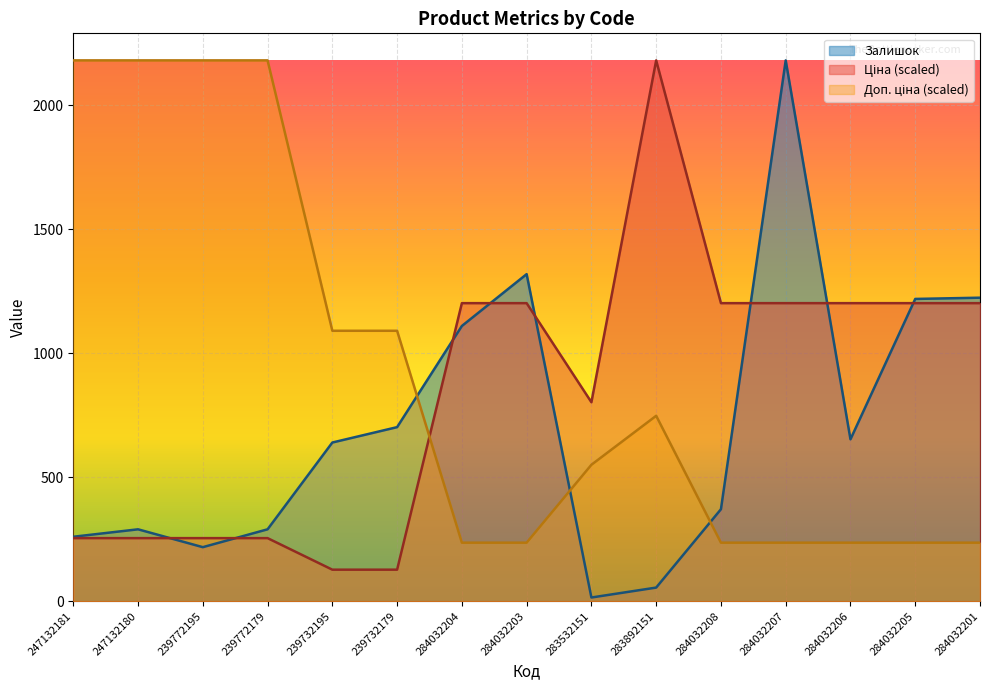

What are all the series names shown in the legend?

Ціна, Доп. ціна, Залишок